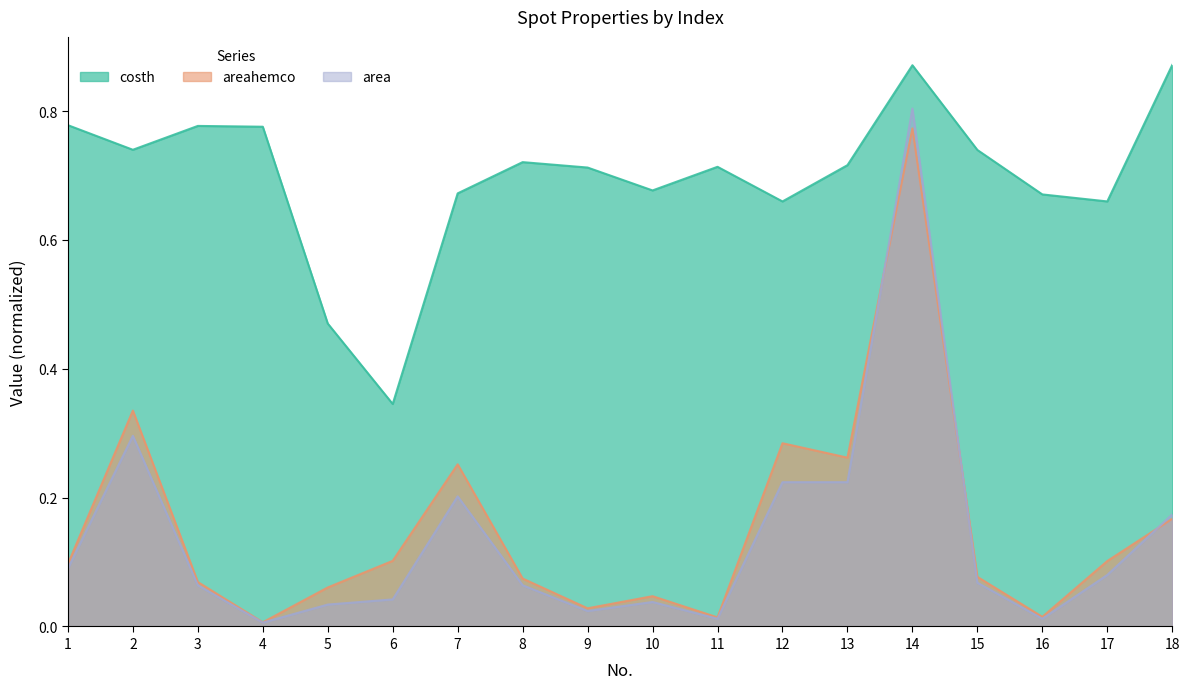

What are all the series names shown in the legend?

costh, areahemco, area